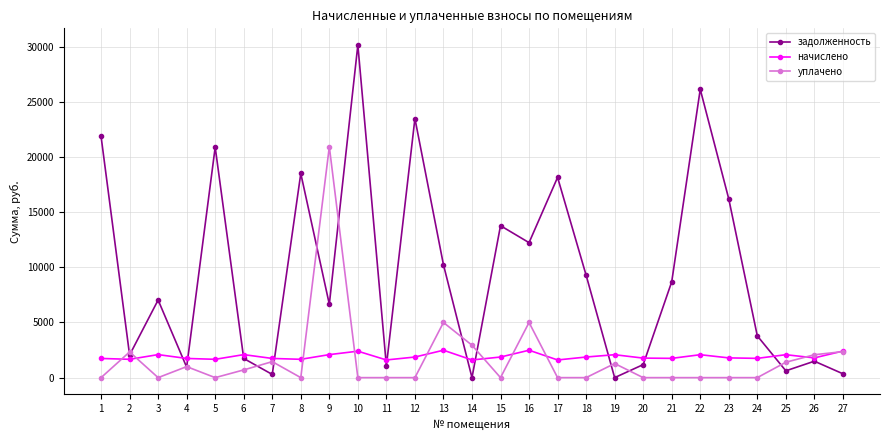

Rank the series by their maximum value, from lowest to highest.

начислено, уплачено, задолженность